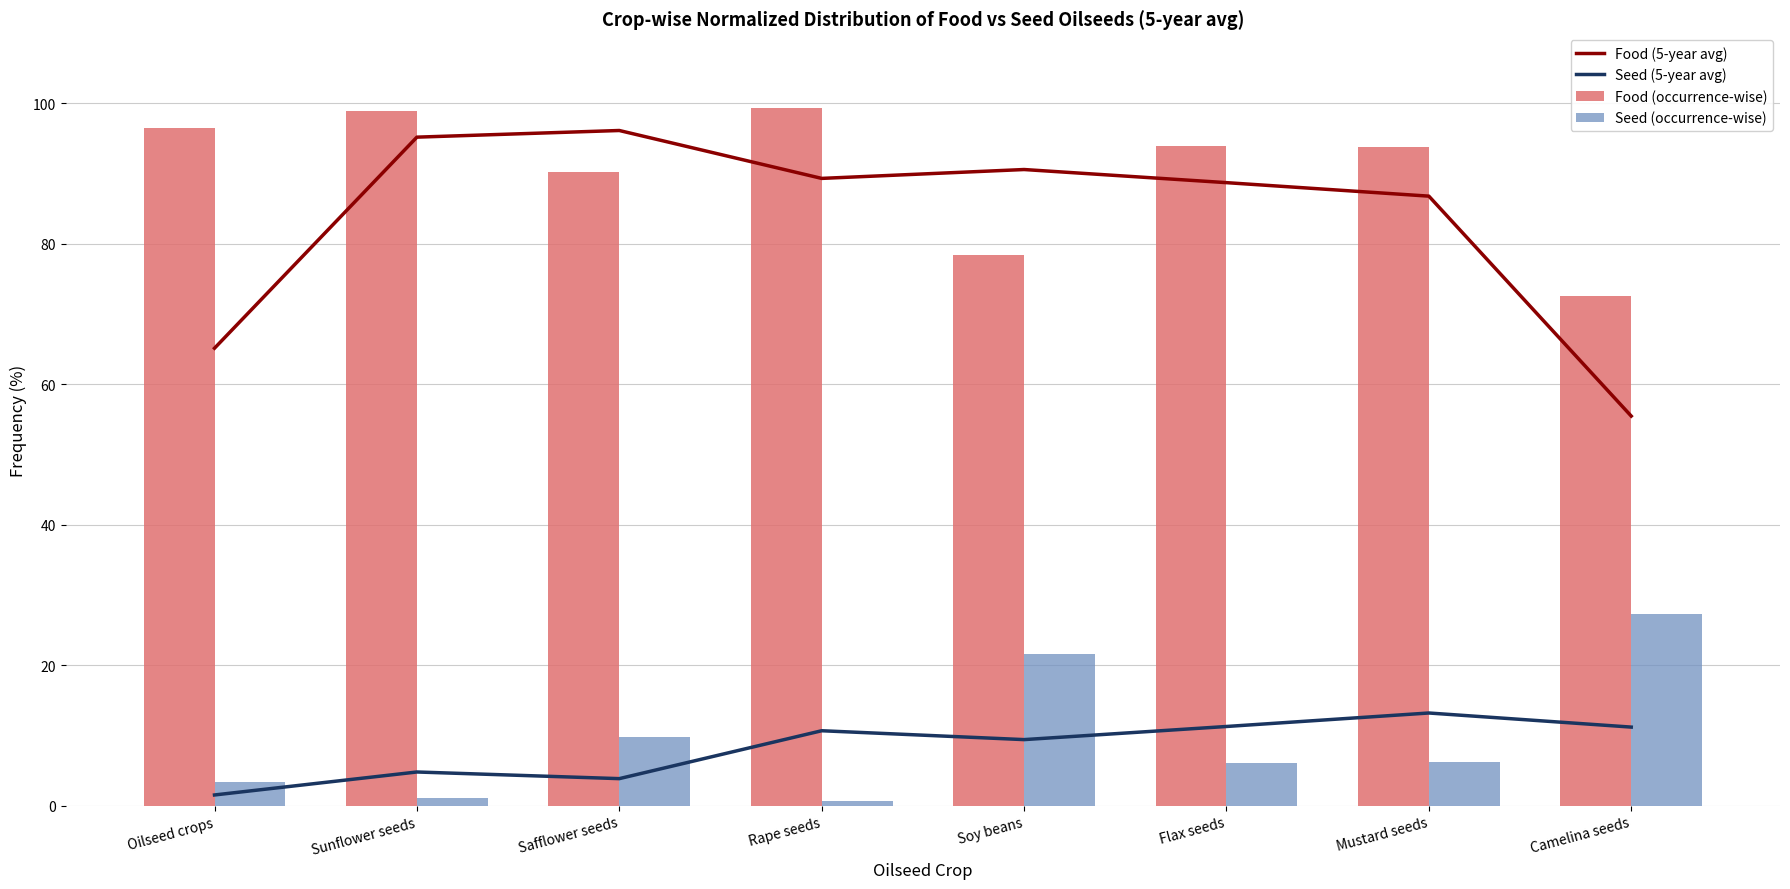

What is the label of the 6th bar from the left?

Flax seeds